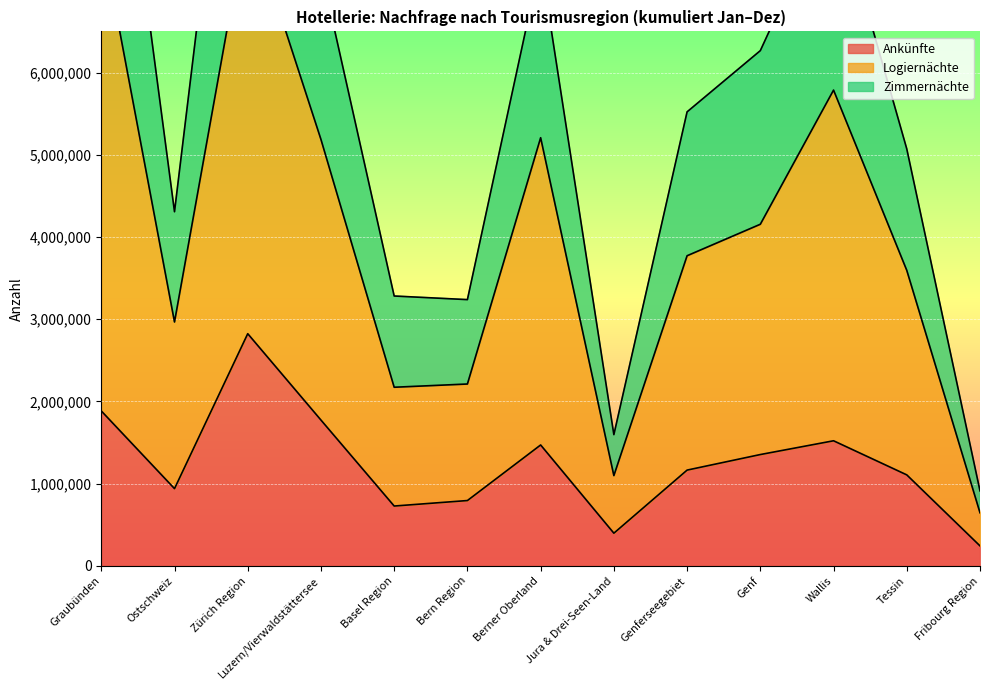

At which label does Ankünfte reach its minimum?

Fribourg Region